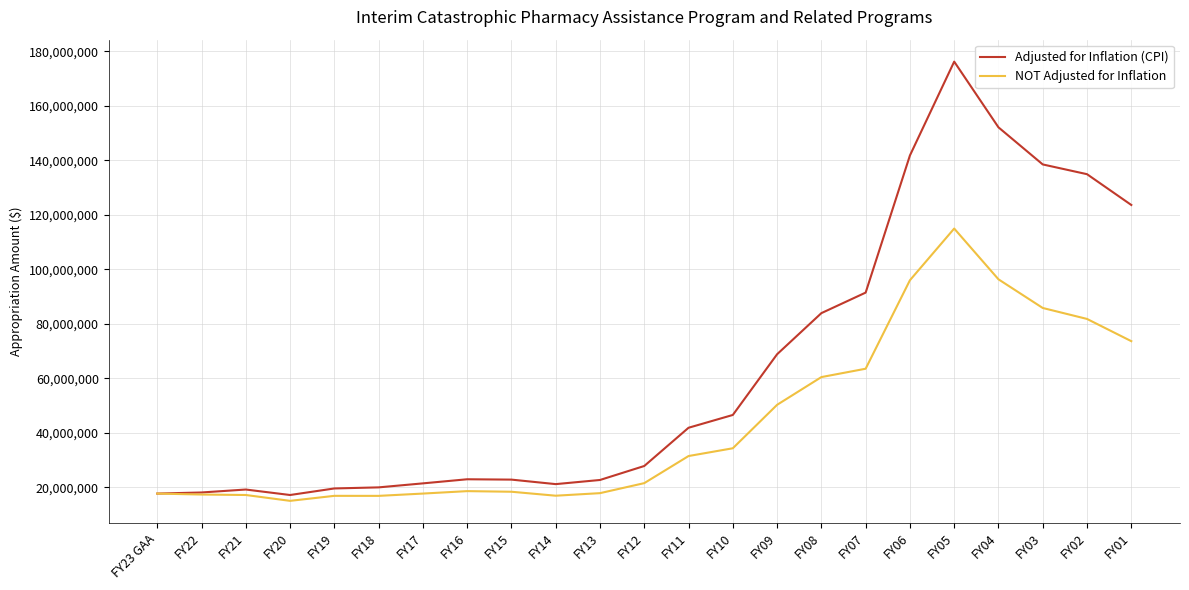

The value of Adjusted for Inflation (CPI) at FY23 GAA is 6138876. True or false?

False